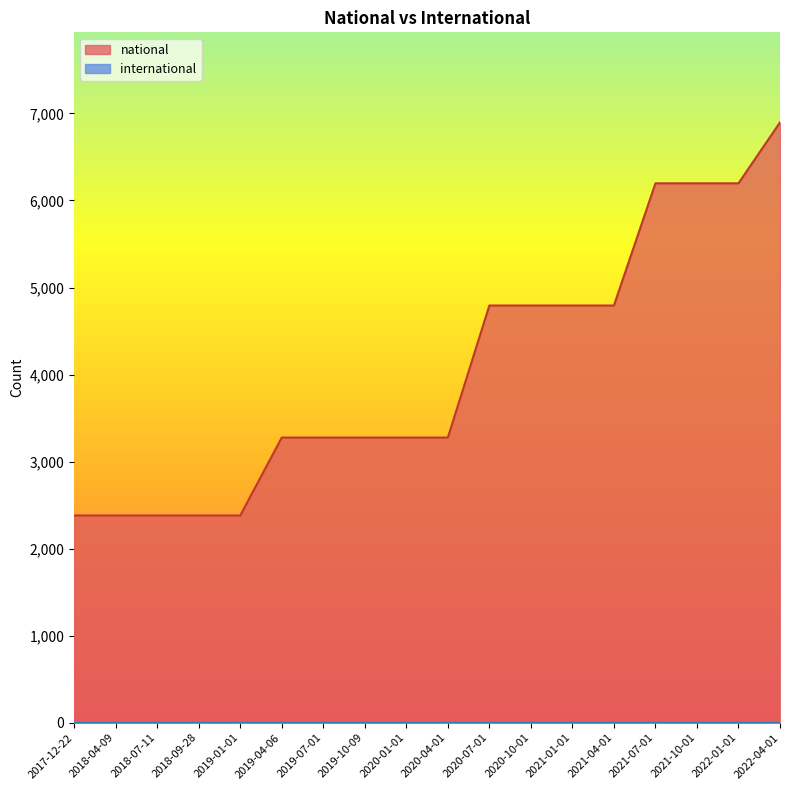

What is the label of the 10th point from the left?

2020-04-01